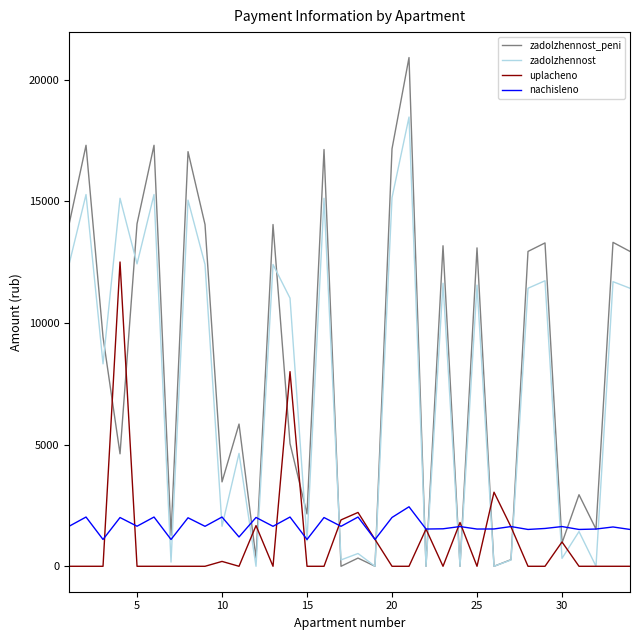

What is the greatest value displayed?

20909.9